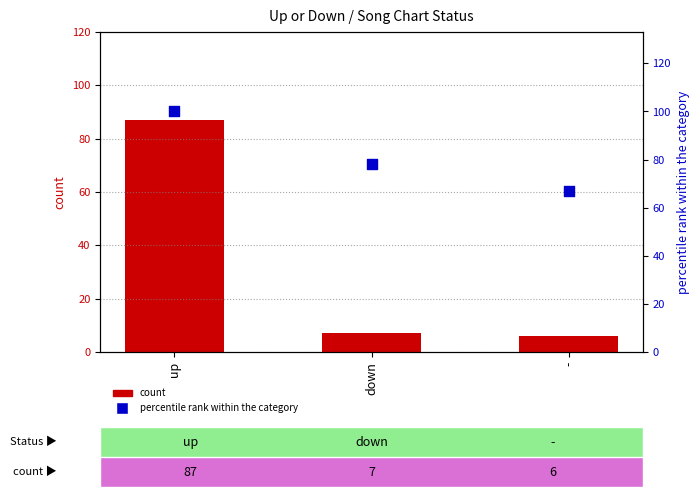

Which series contains the highest Y value?

percentile rank within the category